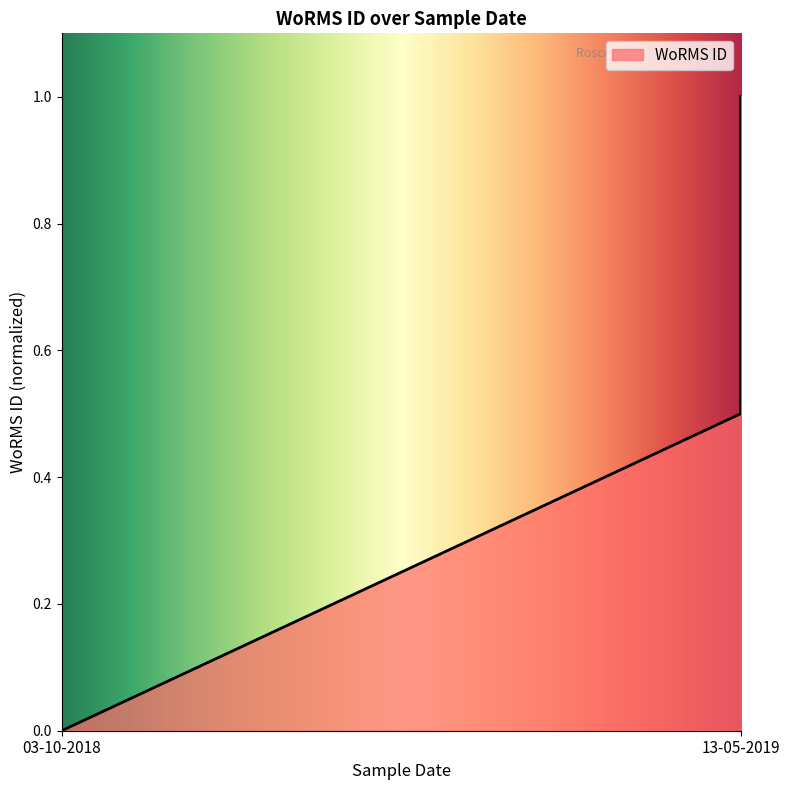

Reading left to right, extract all data points from this chart.

0.0	0.5	1.0